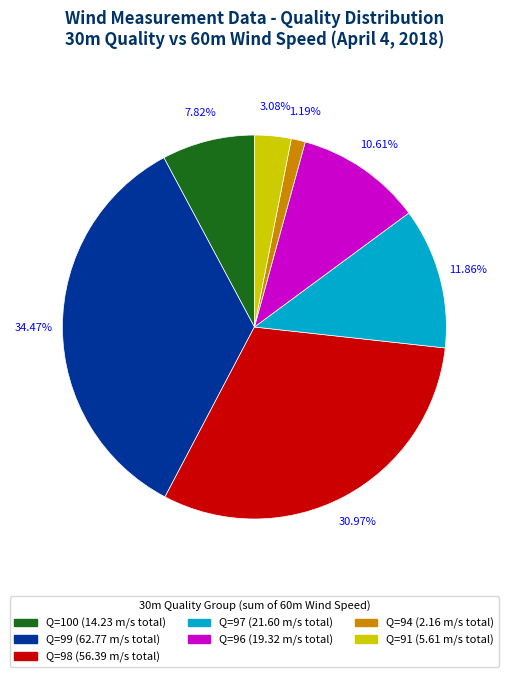

How many slices are in this pie chart?

7